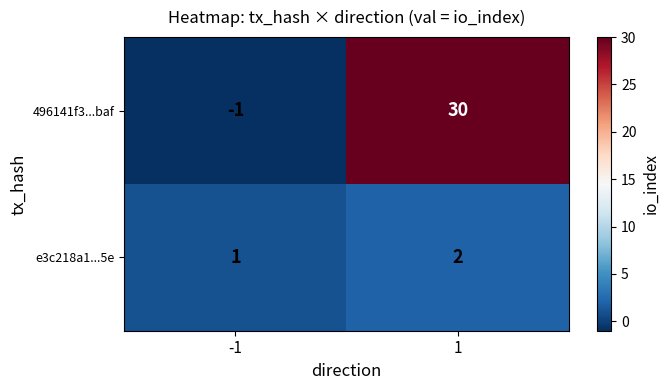

What is the greatest value displayed?

30